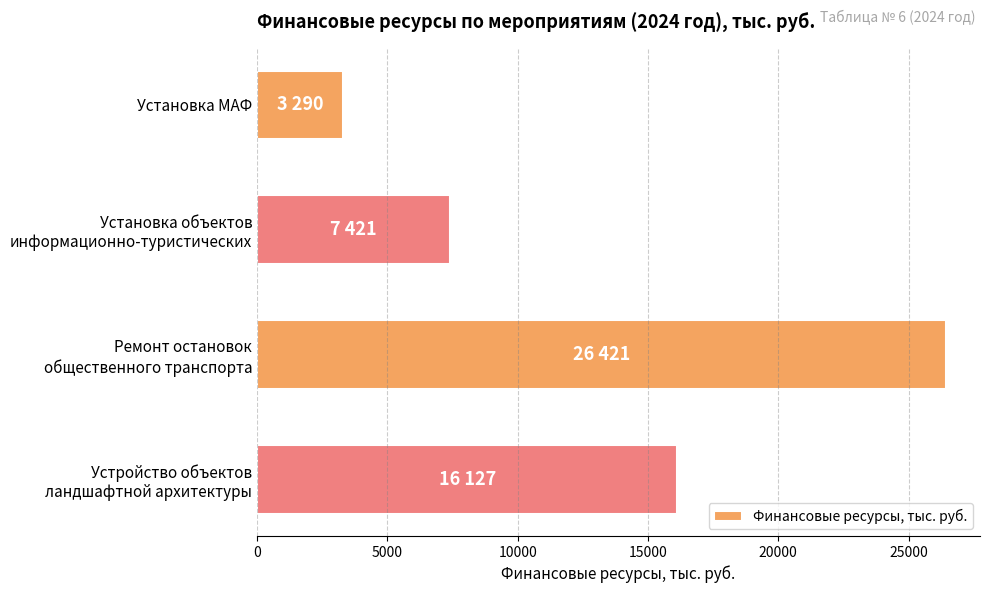

What is the smallest value displayed?

3290